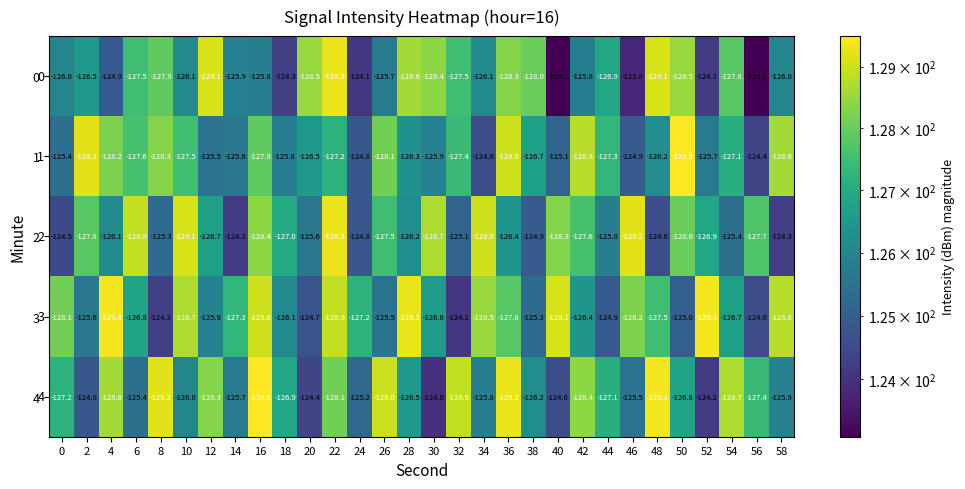

The 3 series shows -129.3 at 28. True or false?

True